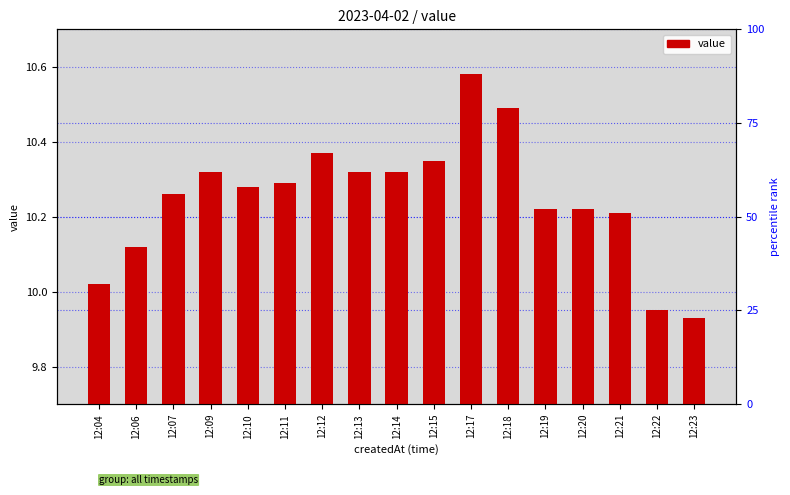

At which label does the data first exceed 10?

12:04